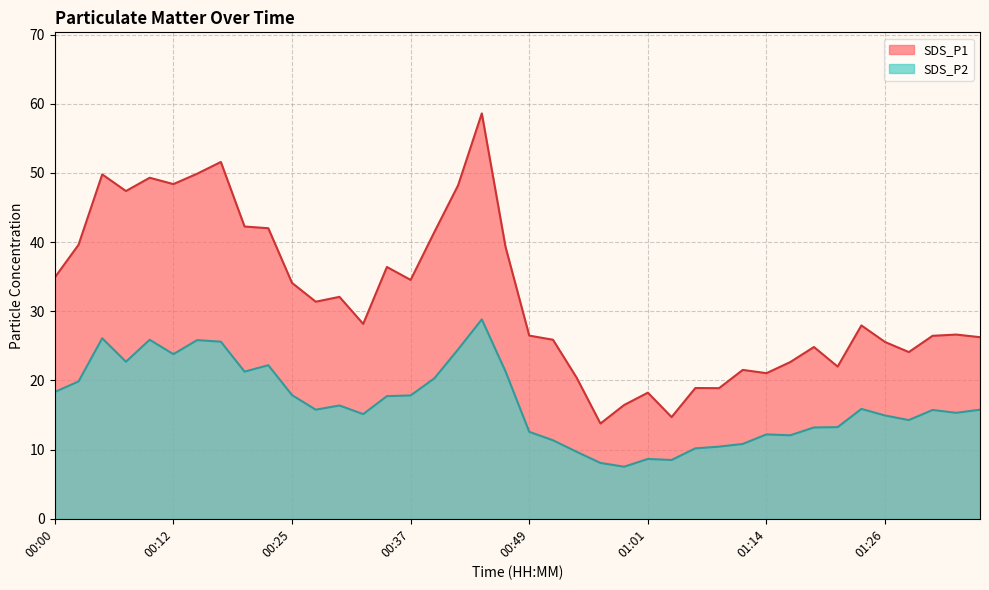

What is the label of the 26th point from the right?

00:34